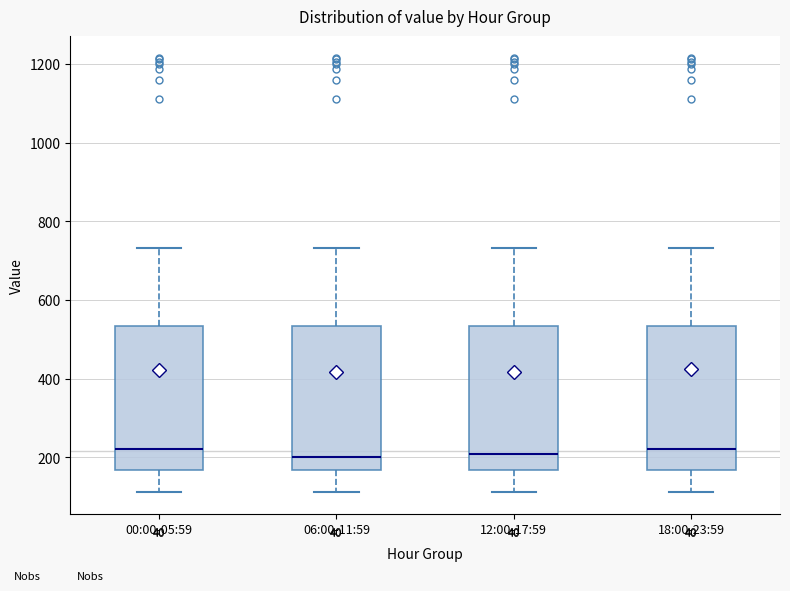

Reading left to right, read every box against the y-axis: the position of its median line, the range the box covers, and the ends of its whiskers. The values are not printed on the chart, so give them approximately, as read against the axis.

00:00-05:59: median 220, box 160 to 540, whiskers 120 to 740
06:00-11:59: median 200, box 160 to 540, whiskers 120 to 740
12:00-17:59: median 200, box 160 to 540, whiskers 120 to 740
18:00-23:59: median 220, box 160 to 540, whiskers 120 to 740